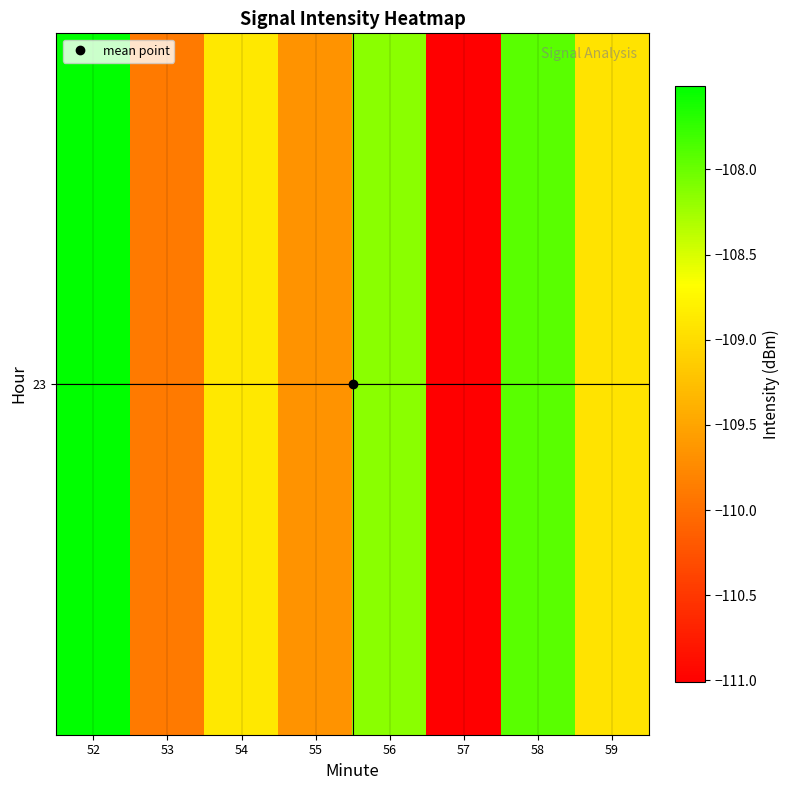

Where is the data nearest to the value -109?

59